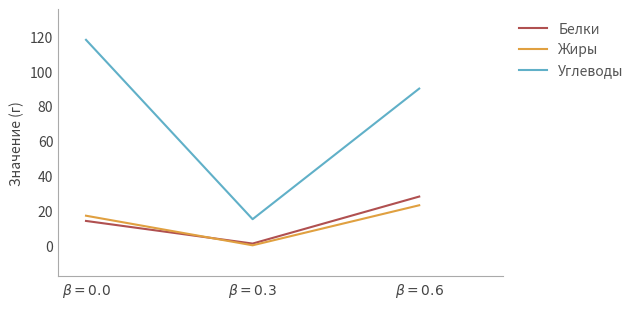

What is the sum of the Углеводы values at $\beta = 0.3$ and $\beta = 0.0$?

133